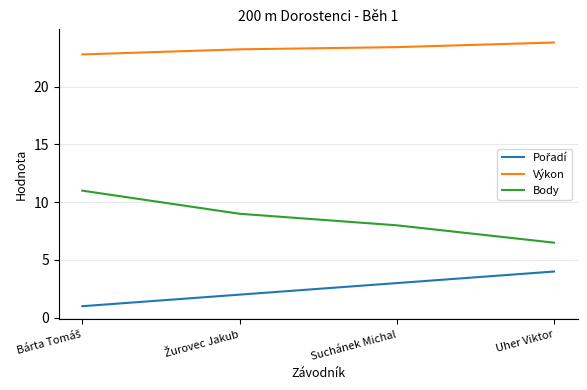

What is the average value of the Body series?

8.6